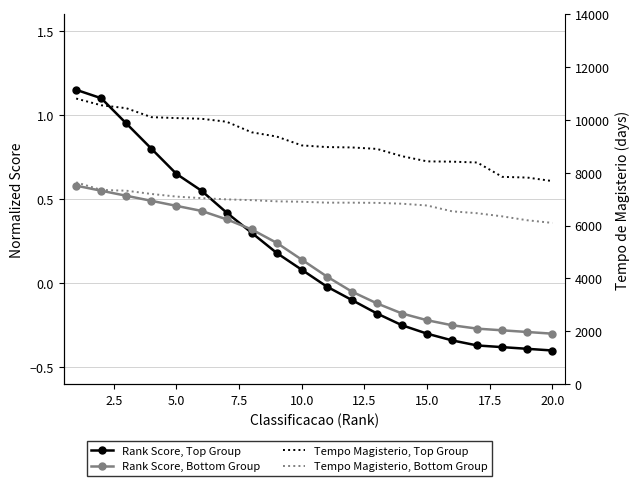

What is the highest value of the Rank Score, Bottom Group series?

0.6